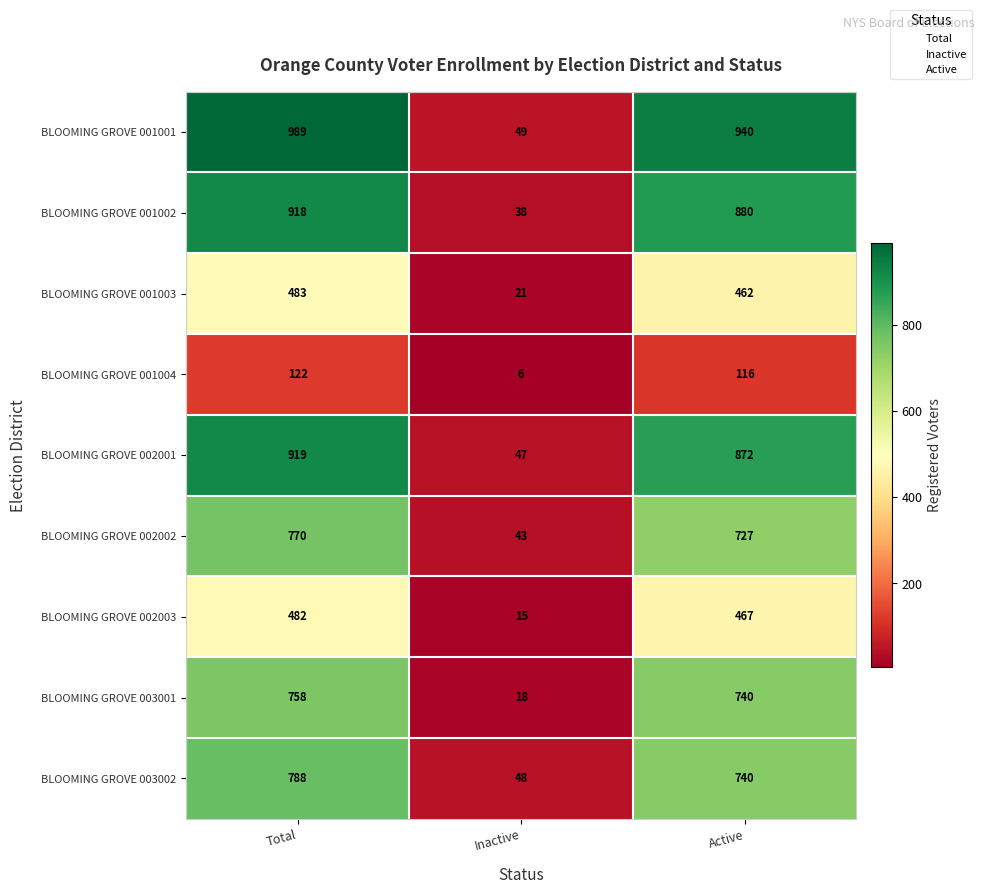

What is the approximate value of BLOOMING GROVE 001002 at Total, to the nearest 100?

900